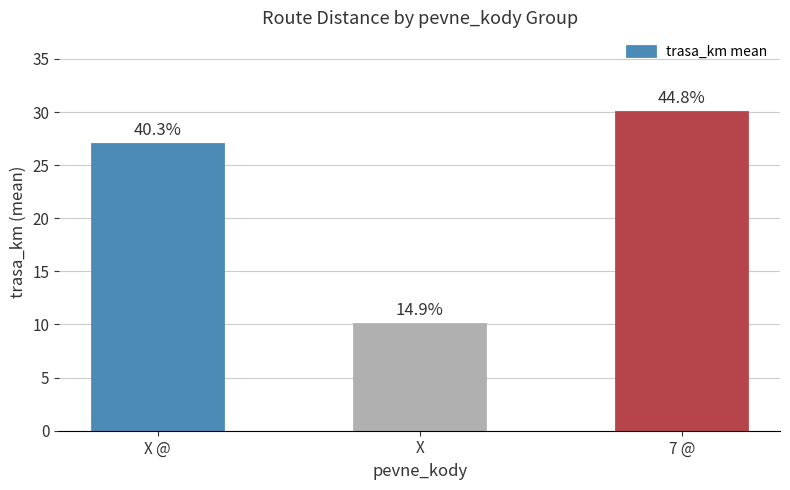

Which label corresponds to the smallest value in the chart?

X